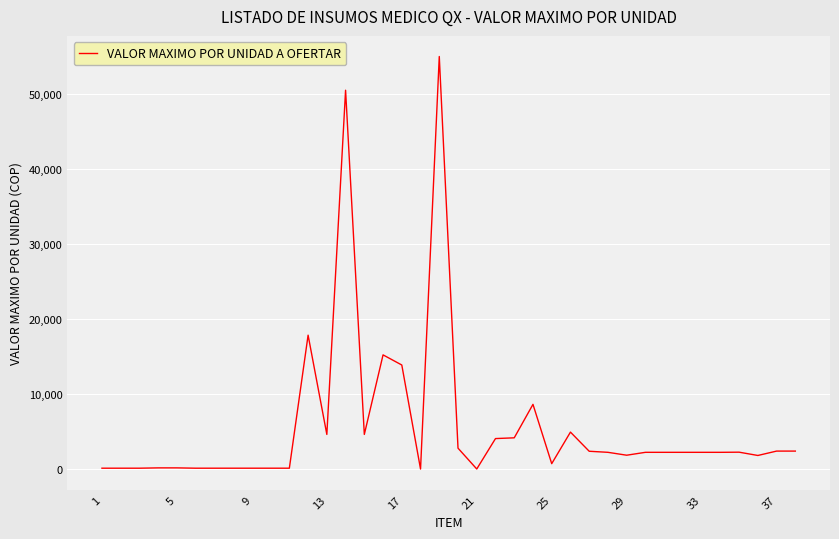

How many values are below 2268?

16